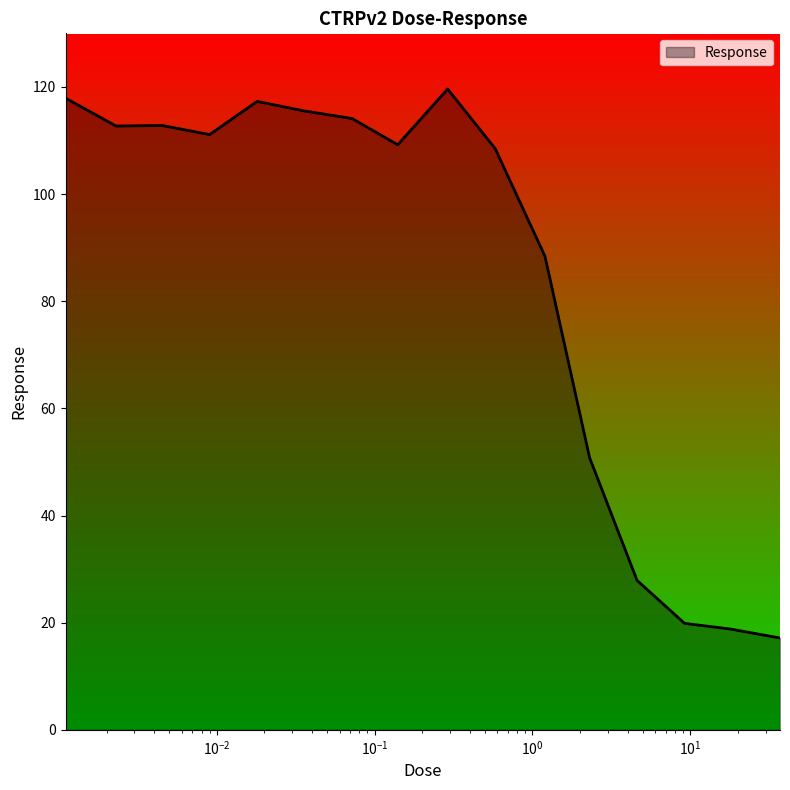

What is the difference between the maximum and minimum values?

102.5